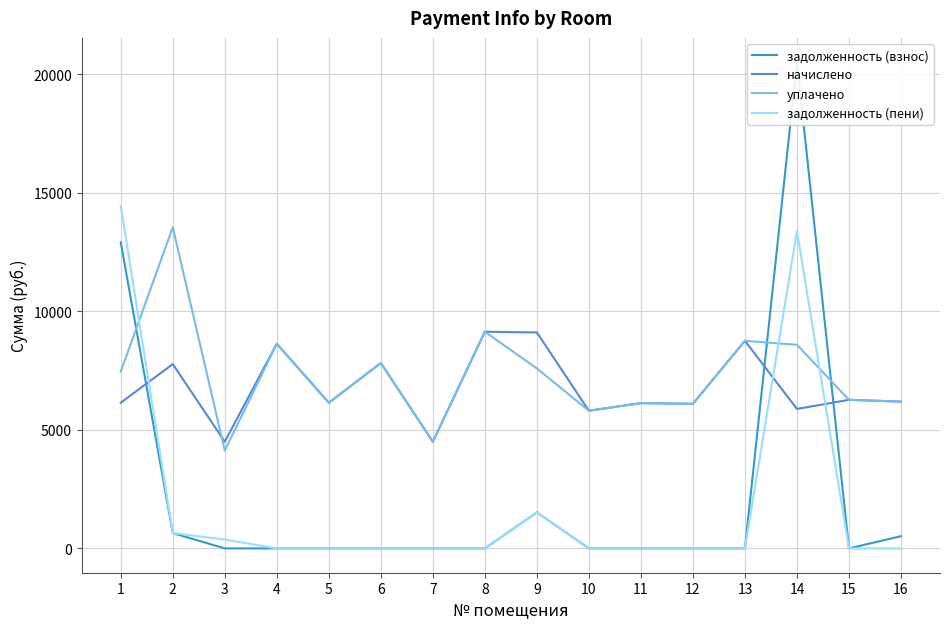

How many categories are shown in the chart?

16